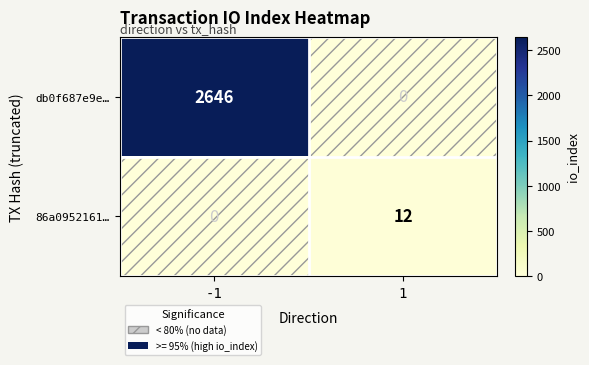

Which series changed the most between -1 and 1?

db0f687e9e…